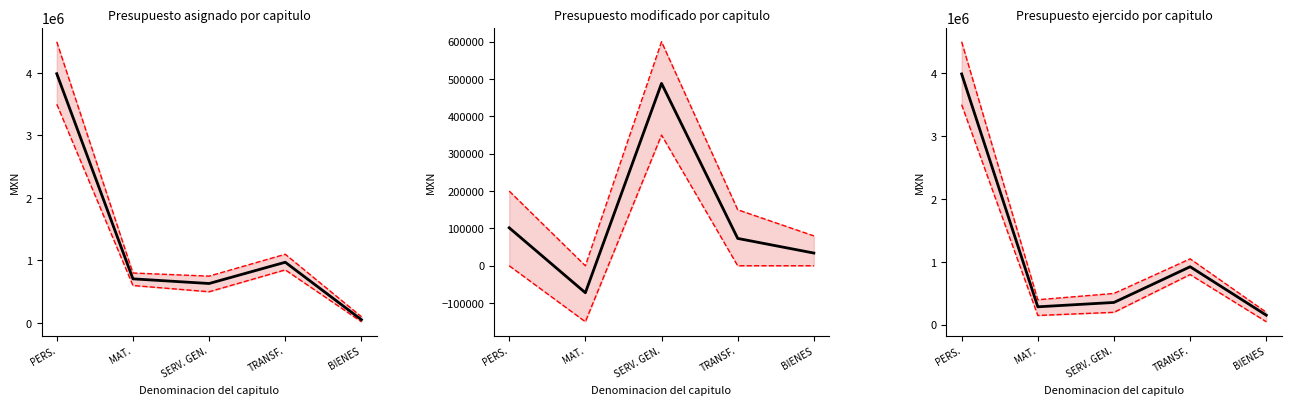

True or false: Presupuesto ejercido por capitulo has more than 0 points higher than both neighbors.

True